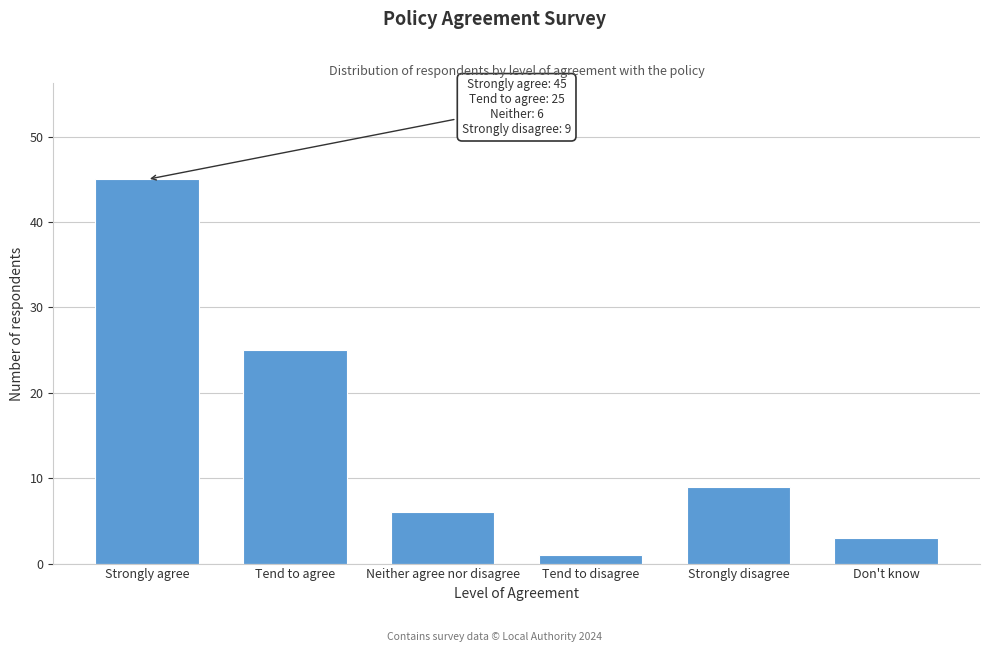

Reading left to right, extract all data points from this chart.

45	25	6	1	9	3